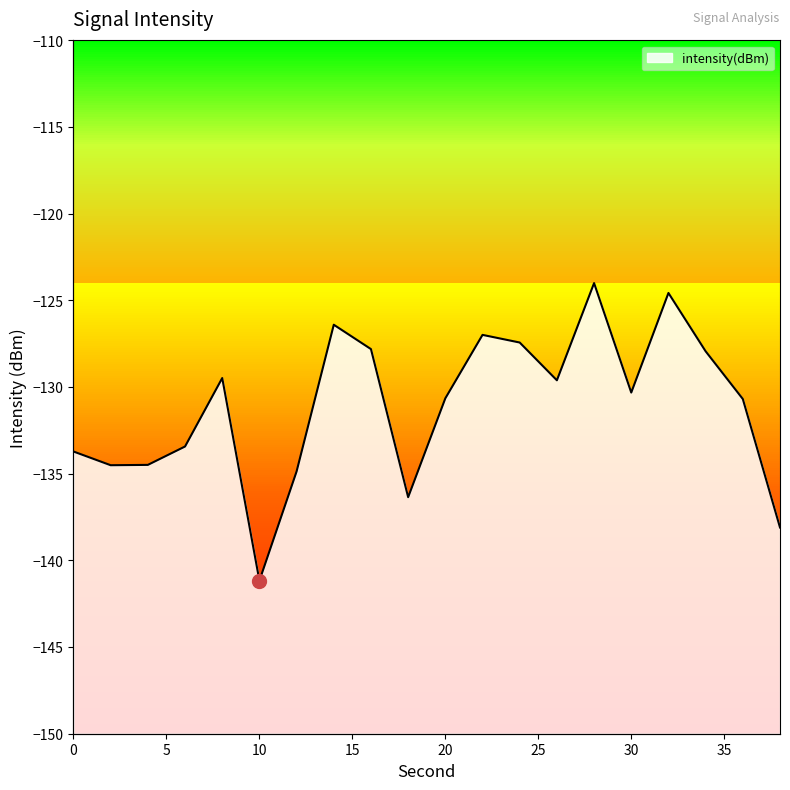

Count the number of categories in the chart.

20